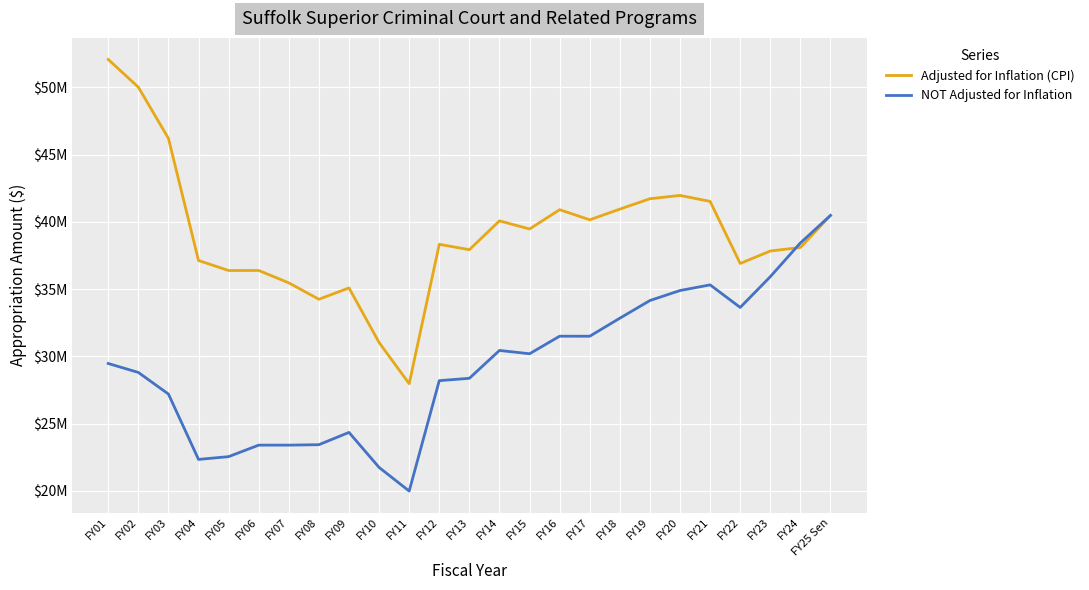

Does the chart display data point markers on the line(s)?

No